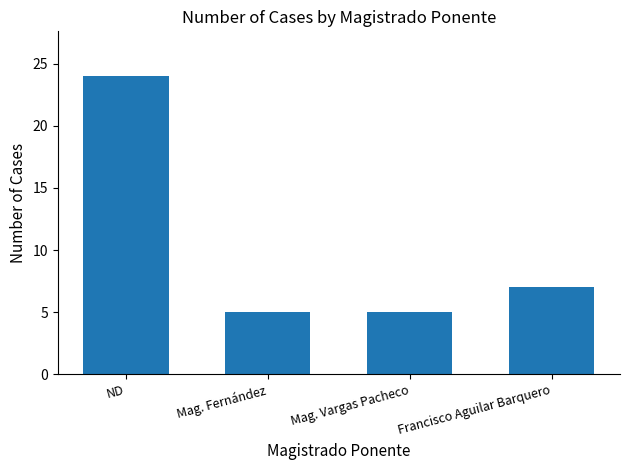

At which label is the value closest to 14?

Francisco Aguilar Barquero